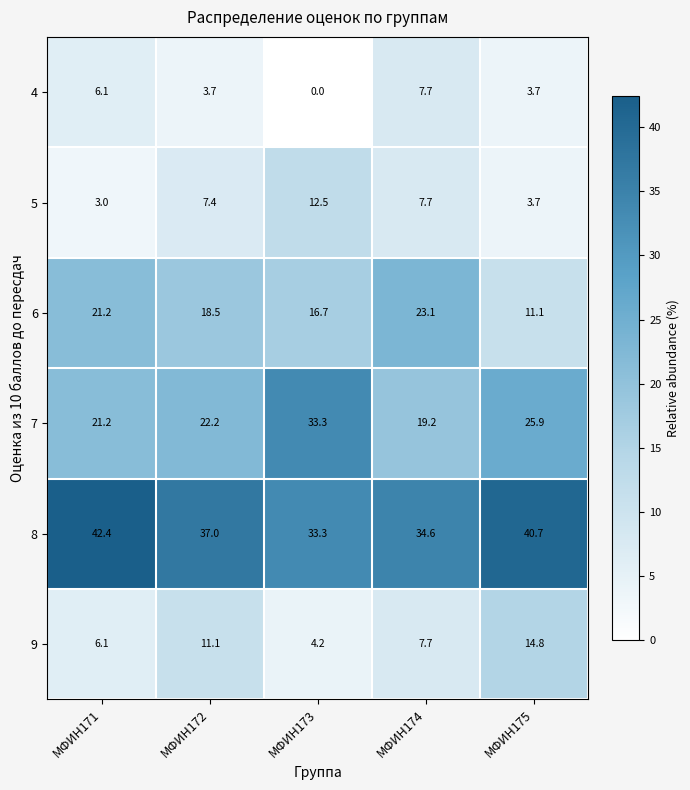

What is the average value of the 9 series?

8.8